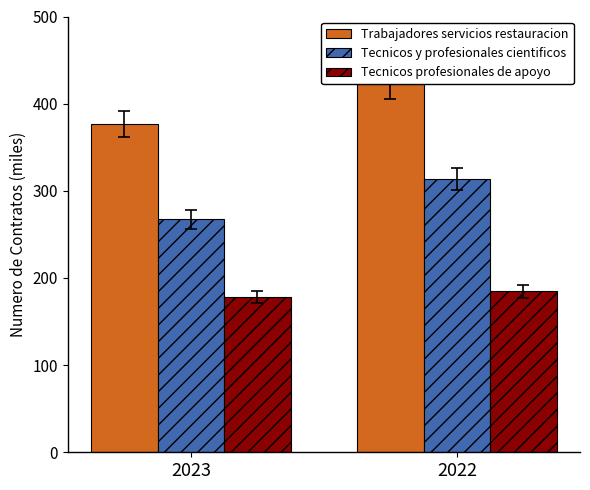

What is the maximum value shown in the chart?

422.3